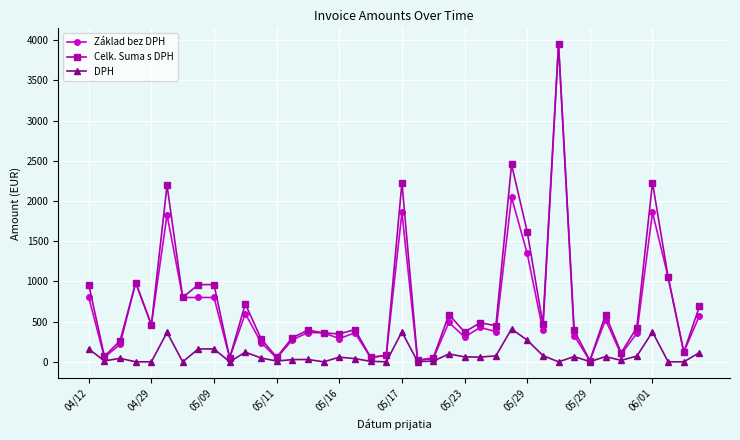

Which series has the largest range (max minus min)?

Základ bez DPH